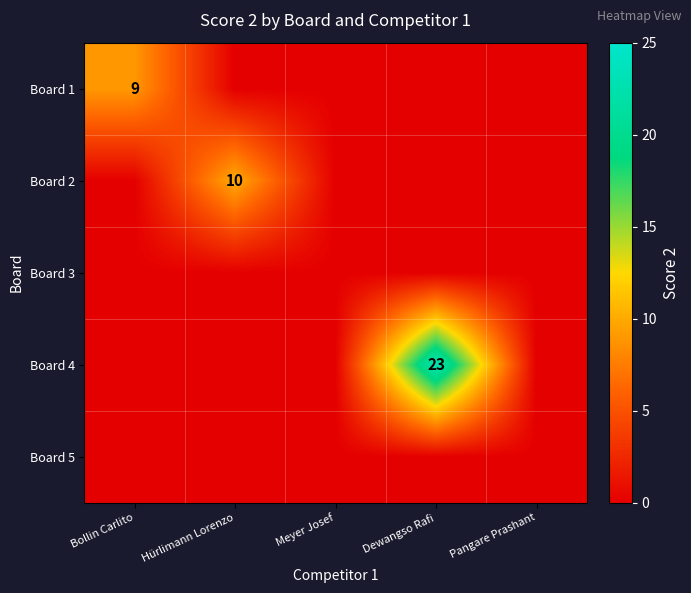

How many data points in Board 4 are above 0?

1